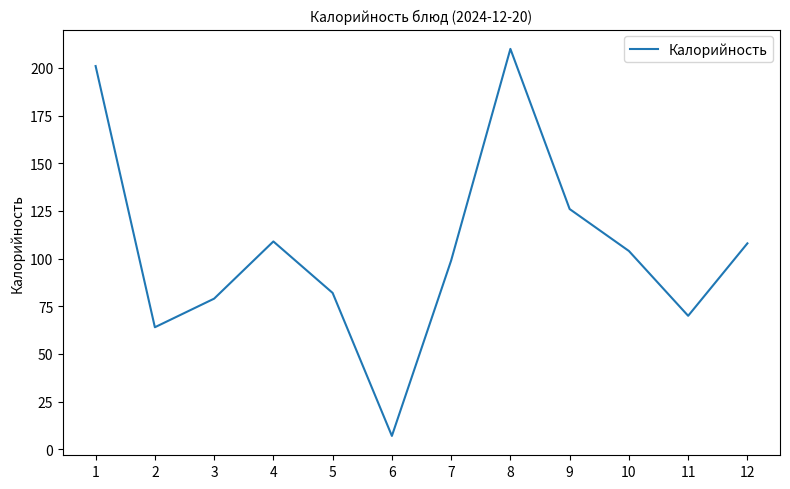

At which label does the data first exceed 104?

1